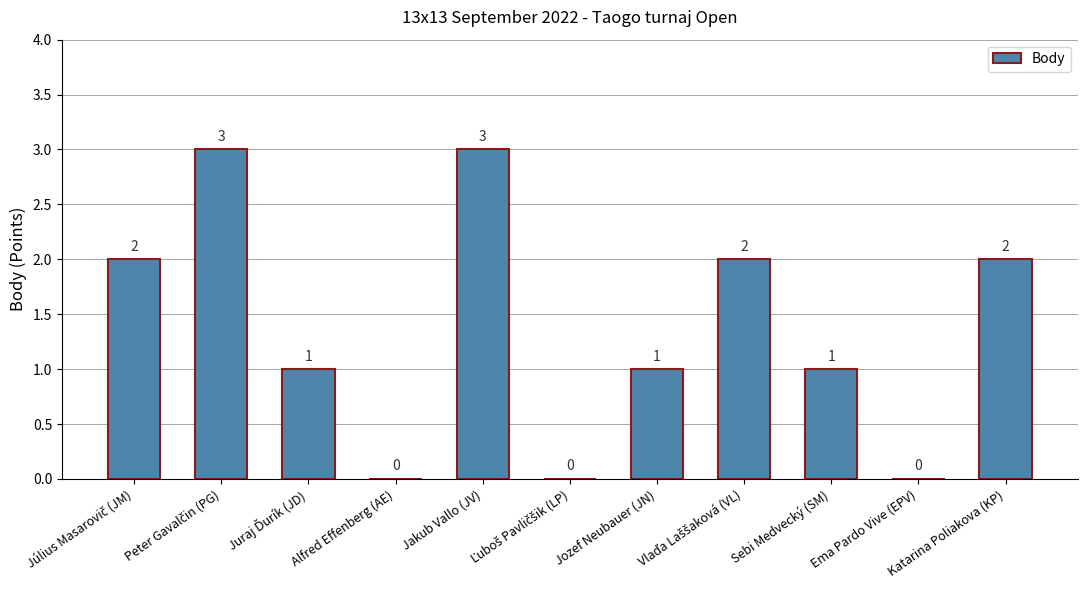

How many categories are shown in the chart?

11